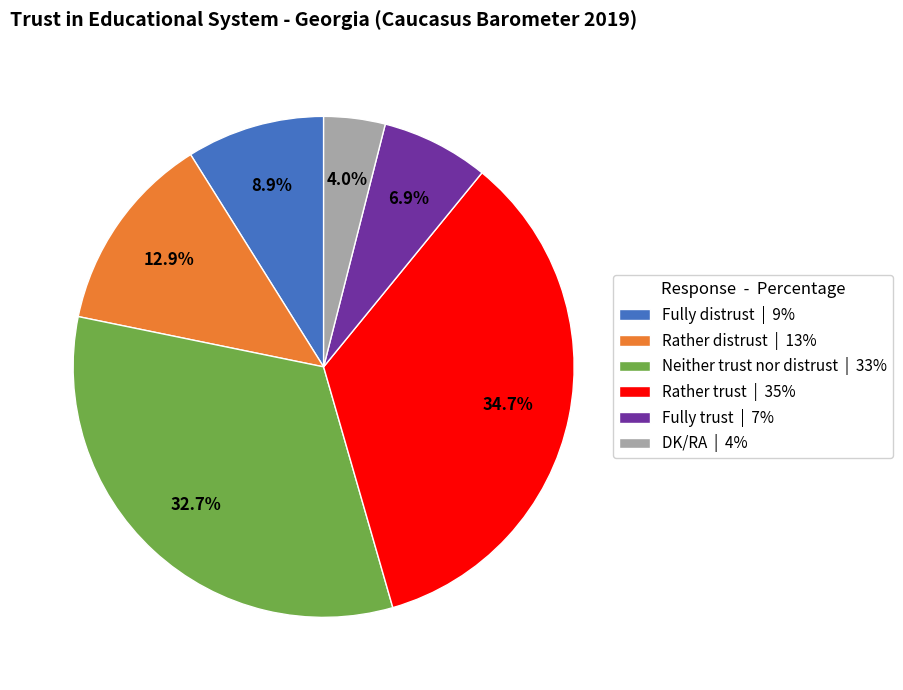

Does Fully trust account for over 50% of the chart?

No